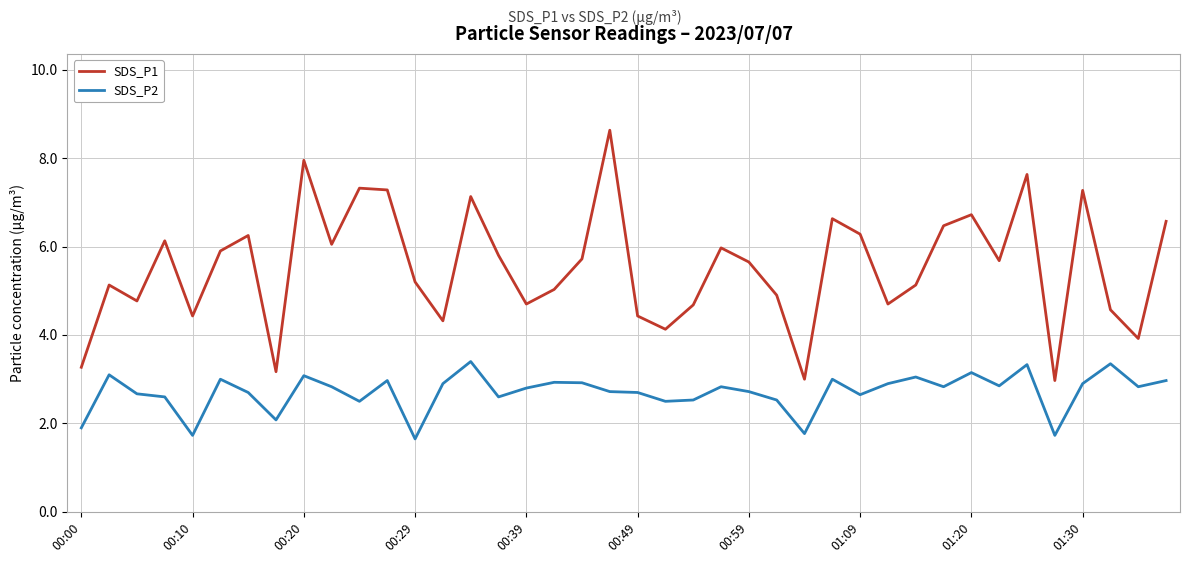

Which series has the widest spread of values?

SDS_P1